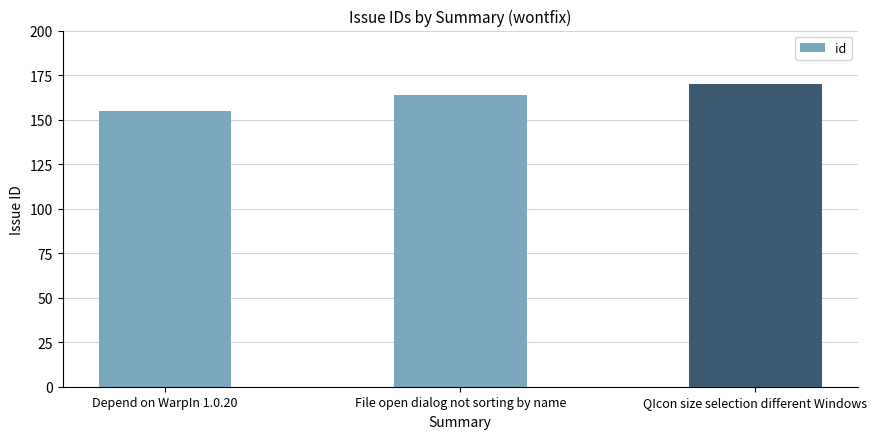

Count the values in the range 155 to 170.

3